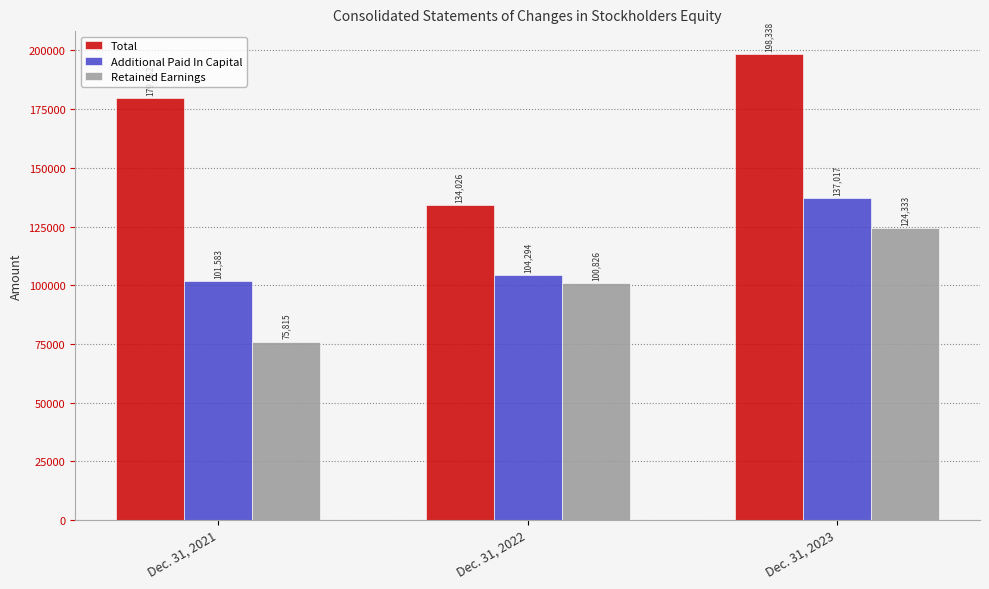

Count the number of categories in the chart.

3